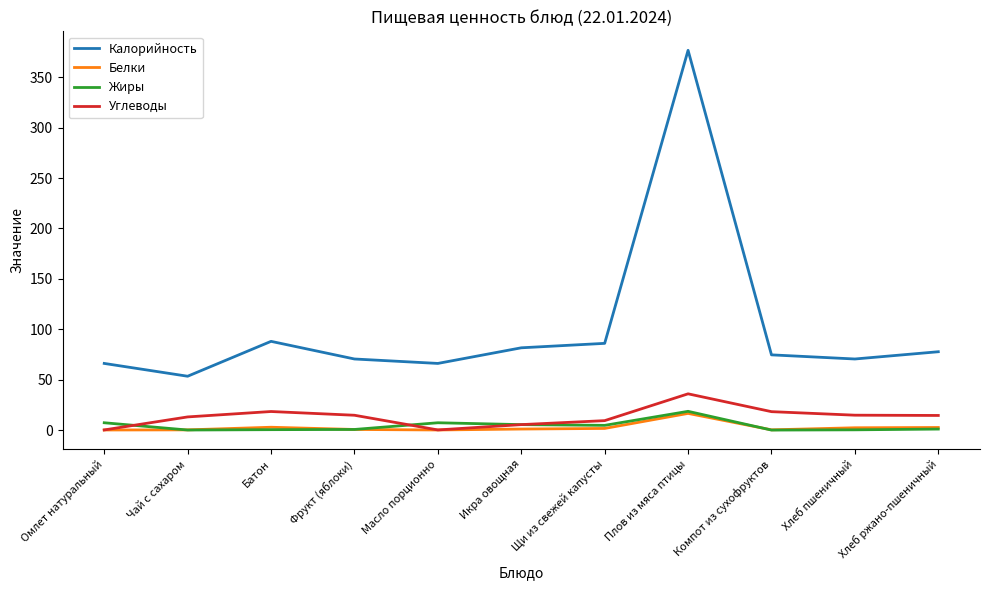

What is the sum of the Жиры values at Фрукт (яблоки) and Хлеб пшеничный?

0.8